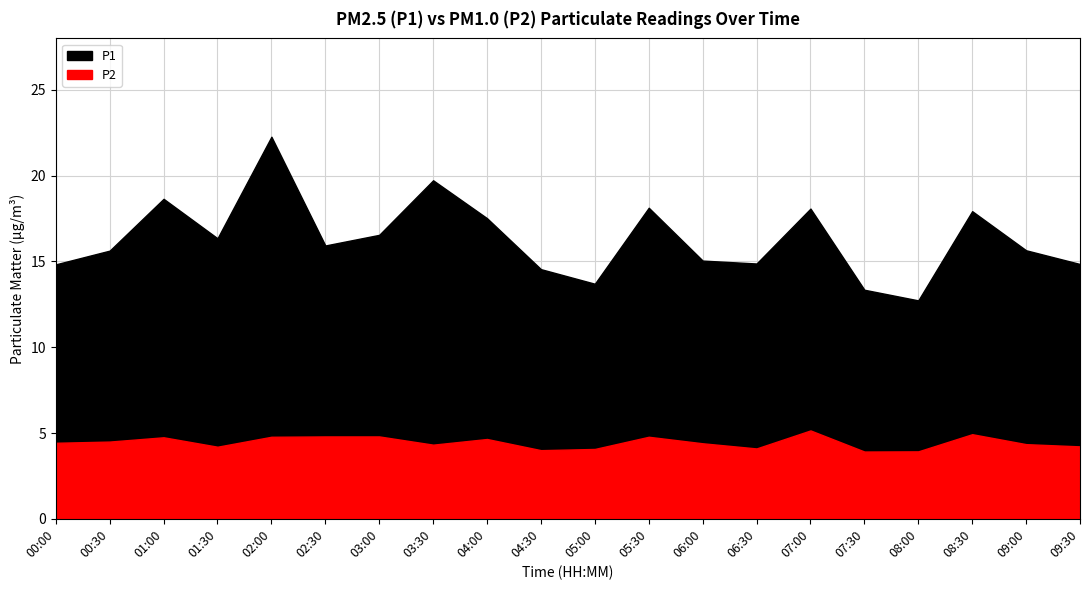

Does the chart display data point markers on the line(s)?

No